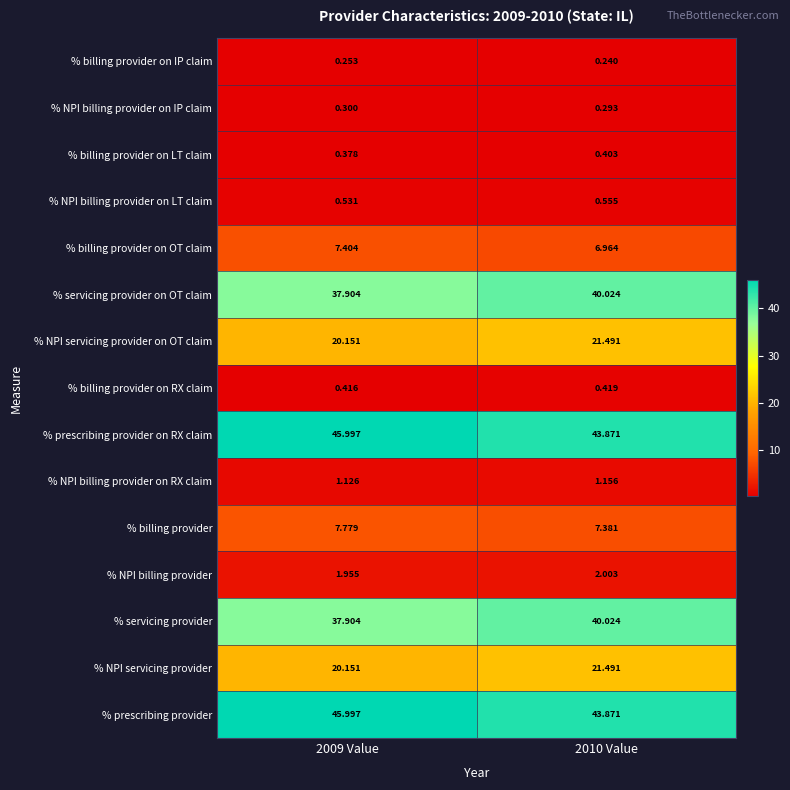

Is the value of % servicing provider at 2009 Value greater than the value of % billing provider on RX claim at 2010 Value?

Yes